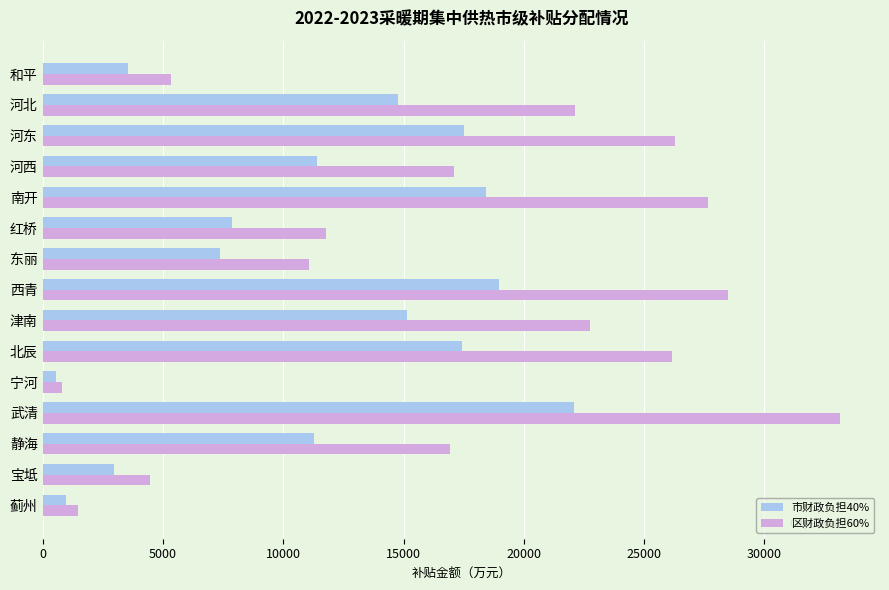

What is the lowest value of the 区财政负担60% series?

818.8